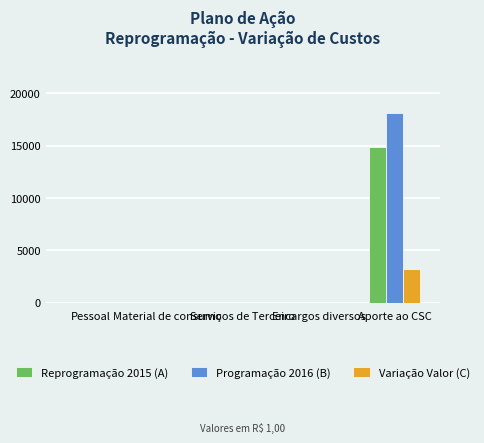

Reading left to right, transcribe all the data shown in this chart.

Reprogramação 2015 (A): Pessoal=0	Material de consumo=0	Serviços de Terceiro=0	Encargos diversos=0	Aporte ao CSC=14888
Programação 2016 (B): Pessoal=0	Material de consumo=0	Serviços de Terceiro=0	Encargos diversos=0	Aporte ao CSC=18143
Variação Valor (C): Pessoal=0	Material de consumo=0	Serviços de Terceiro=0	Encargos diversos=0	Aporte ao CSC=3255